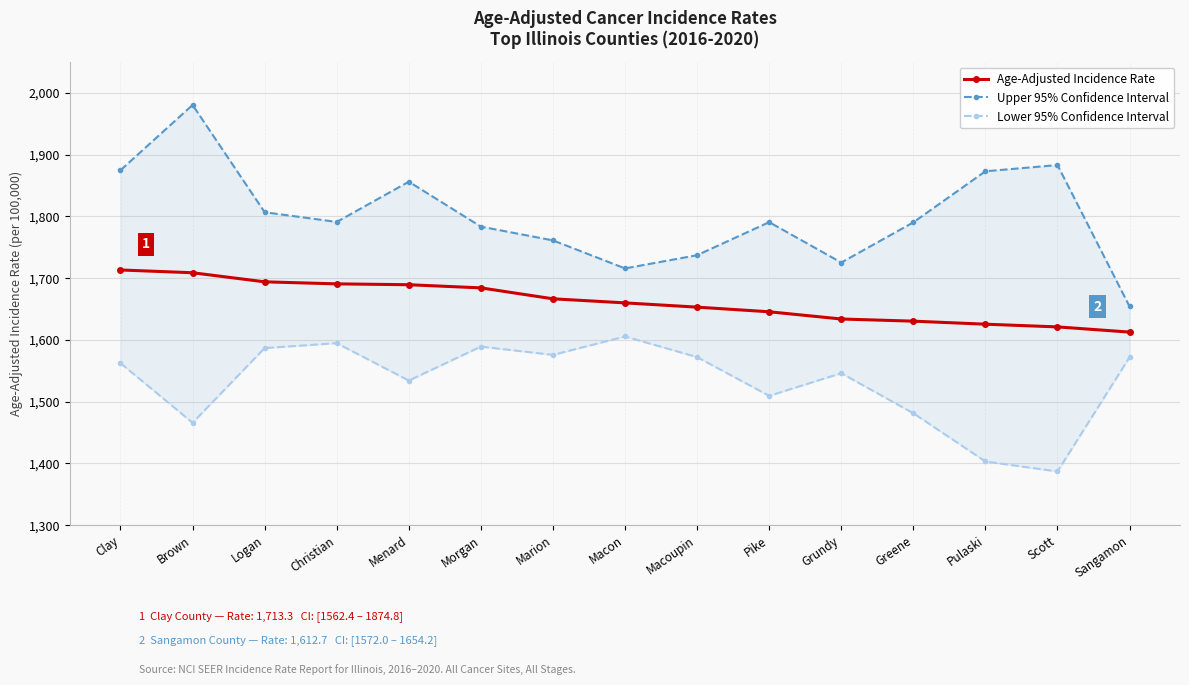

True or false: Upper 95% Confidence Interval and Lower 95% Confidence Interval cross at least once.

False